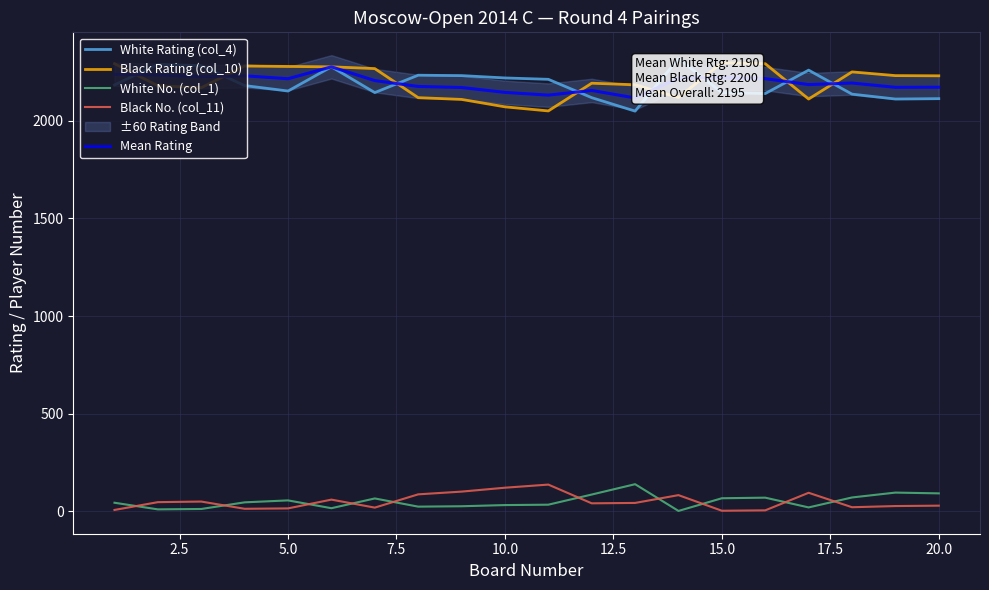

True or false: White No. (col_1) and Mean Rating intersect in this chart.

False